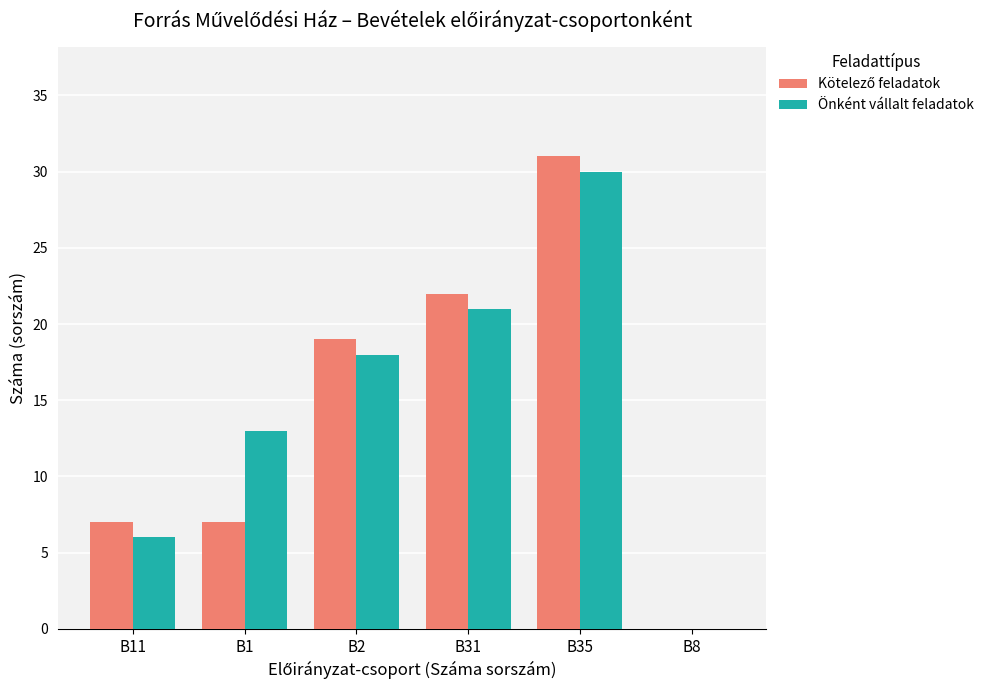

The value of Önként vállalt feladatok at B2 is 18. True or false?

True